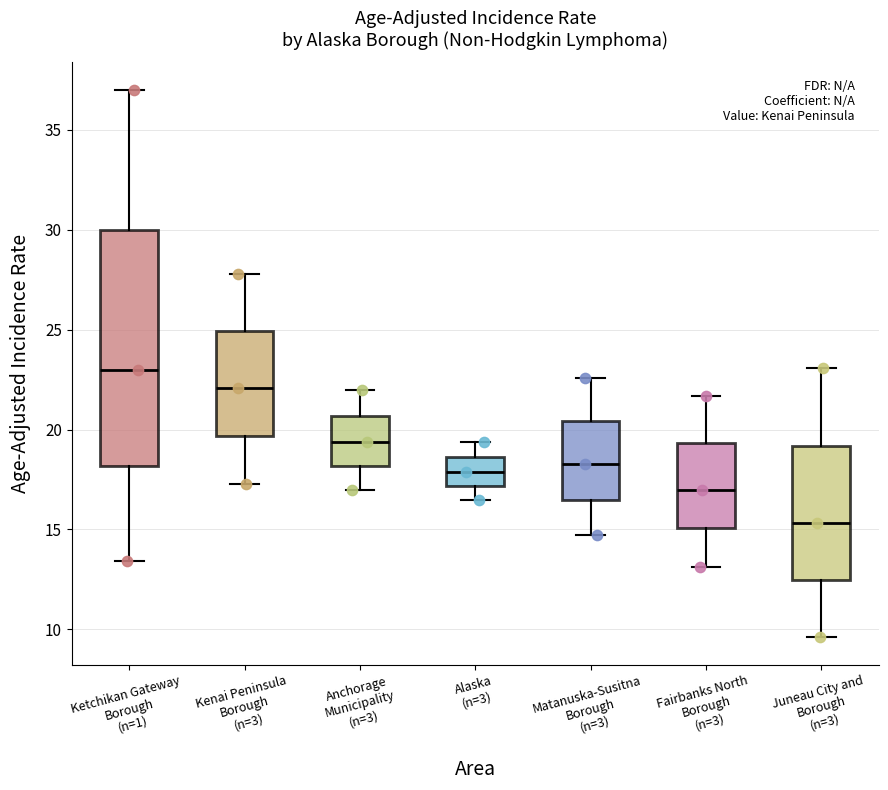

Reading left to right, transcribe this box plot: for each box, give where its median line is, the range the box spans, and where its two whiskers end, as read against the y-axis. The values are not printed on the chart, so give them approximately, as read against the axis.

Ketchikan Gateway Borough (n=1): median 23.0, box 18.0 to 30.0, whiskers 13.5 to 37.0
Kenai Peninsula Borough (n=3): median 22.0, box 19.5 to 25.0, whiskers 17.5 to 28.0
Anchorage Municipality (n=3): median 19.5, box 18.0 to 20.5, whiskers 17.0 to 22.0
Alaska (n=3): median 18.0, box 17.0 to 18.5, whiskers 16.5 to 19.5
Matanuska-Susitna Borough (n=3): median 18.5, box 16.5 to 20.5, whiskers 14.5 to 22.5
Fairbanks North Borough (n=3): median 17.0, box 15.0 to 19.5, whiskers 13.0 to 21.5
Juneau City and Borough (n=3): median 15.5, box 12.5 to 19.0, whiskers 9.5 to 23.0